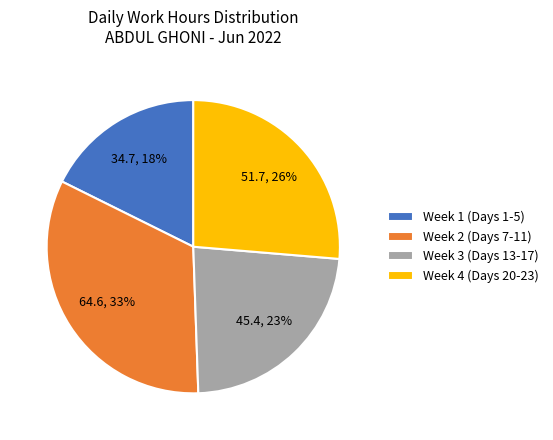

Is the sum of Week 4 (Days 20-23) and Week 2 (Days 7-11) greater than half?

Yes